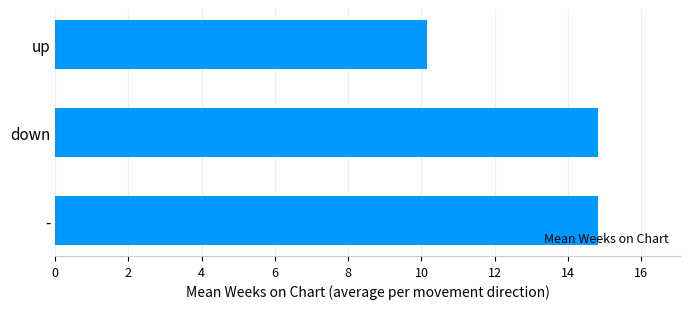

Read the value at -.

14.8